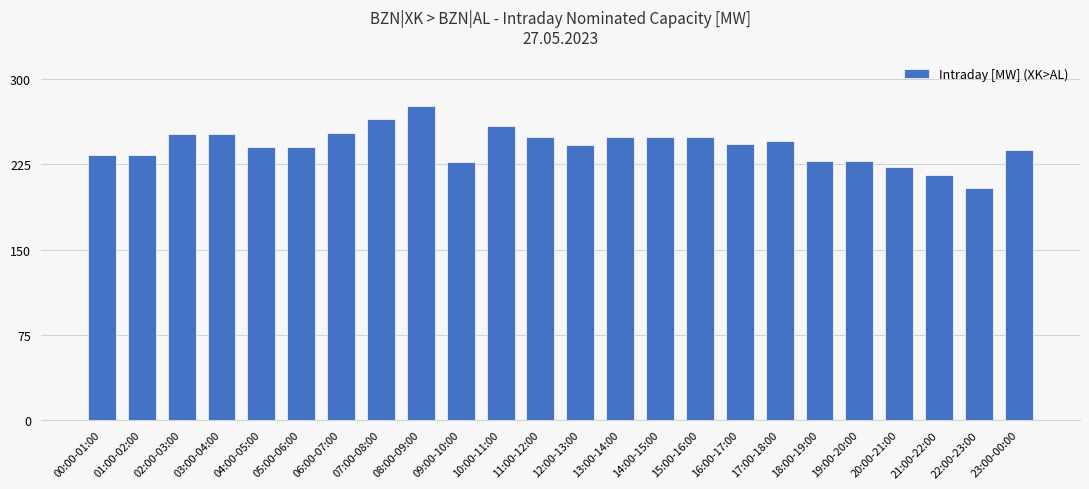

Which label corresponds to the largest value in the chart?

08:00-09:00